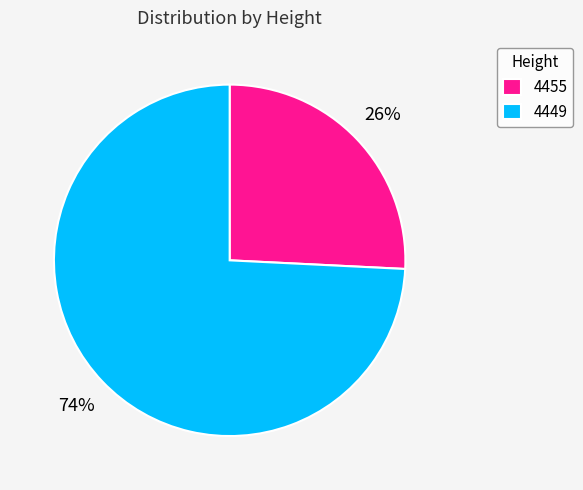

Count the number of slices in the pie.

2